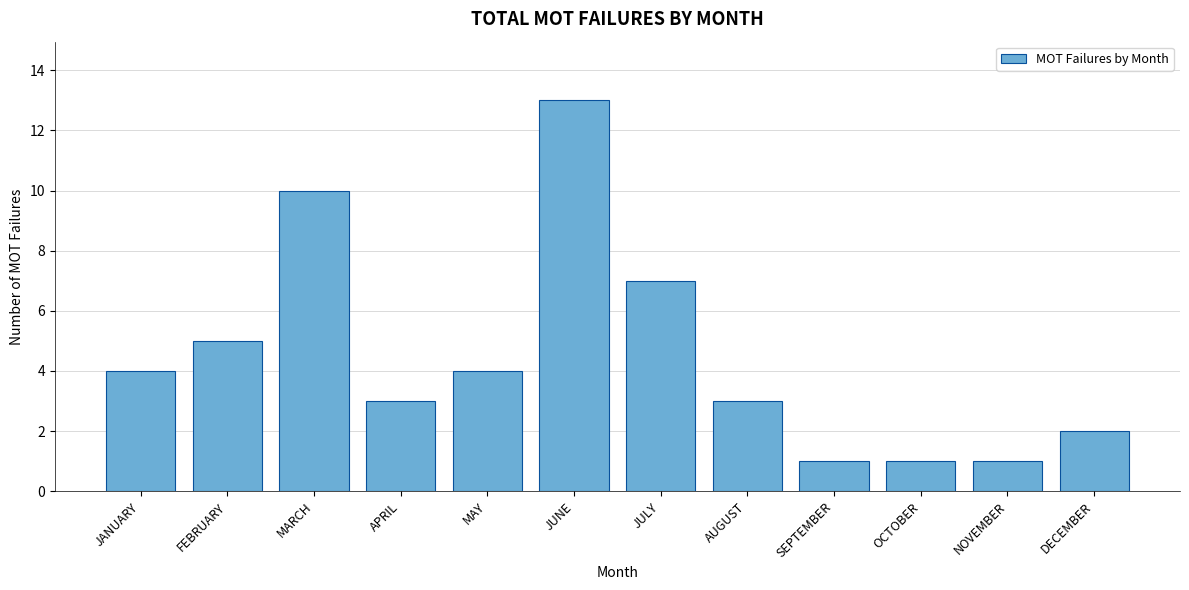

Reading right to left, what are all the values shown in this chart?

2	1	1	1	3	7	13	4	3	10	5	4